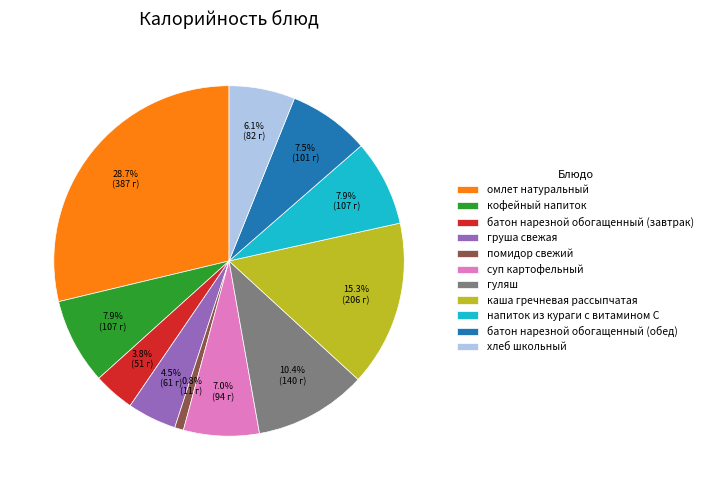

Is it true that помидор свежий is 11% of the pie?

False